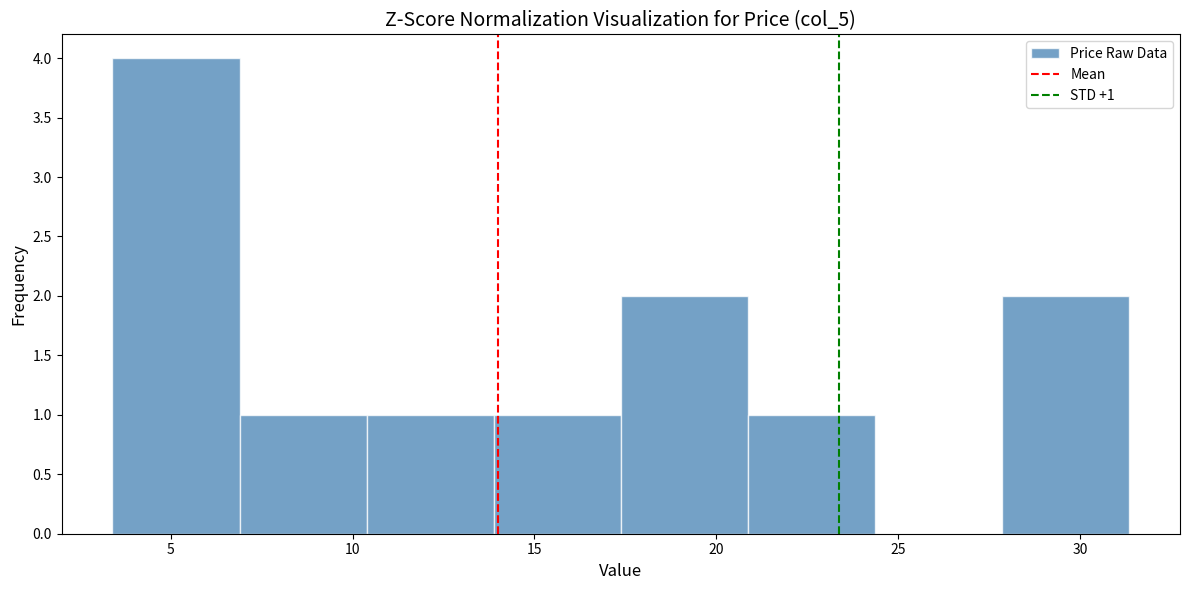

Which range on the x-axis has the tallest bar?

3.5 to 7.0